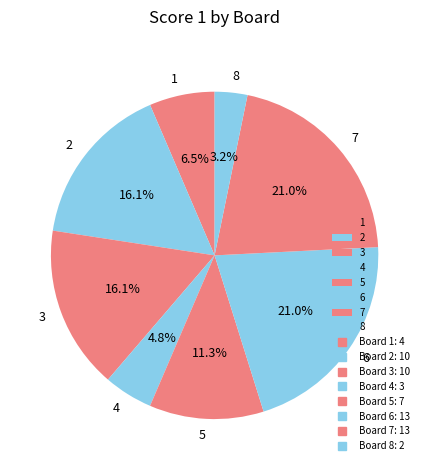

Which slice is the smallest?

8